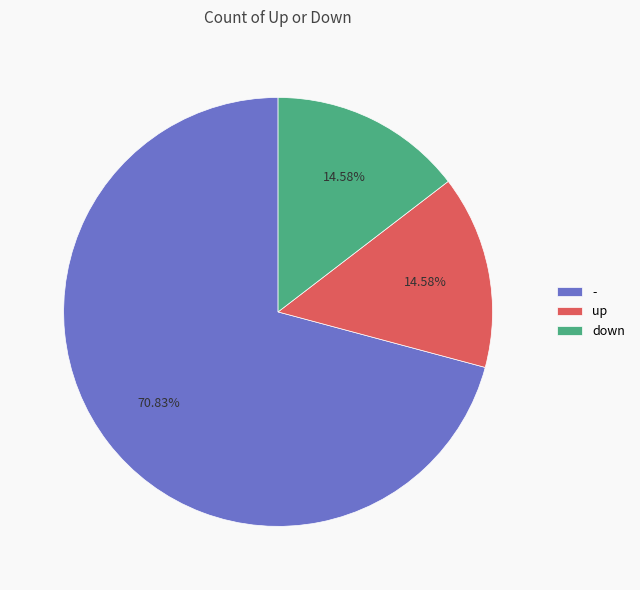

Count the number of slices in the pie.

3